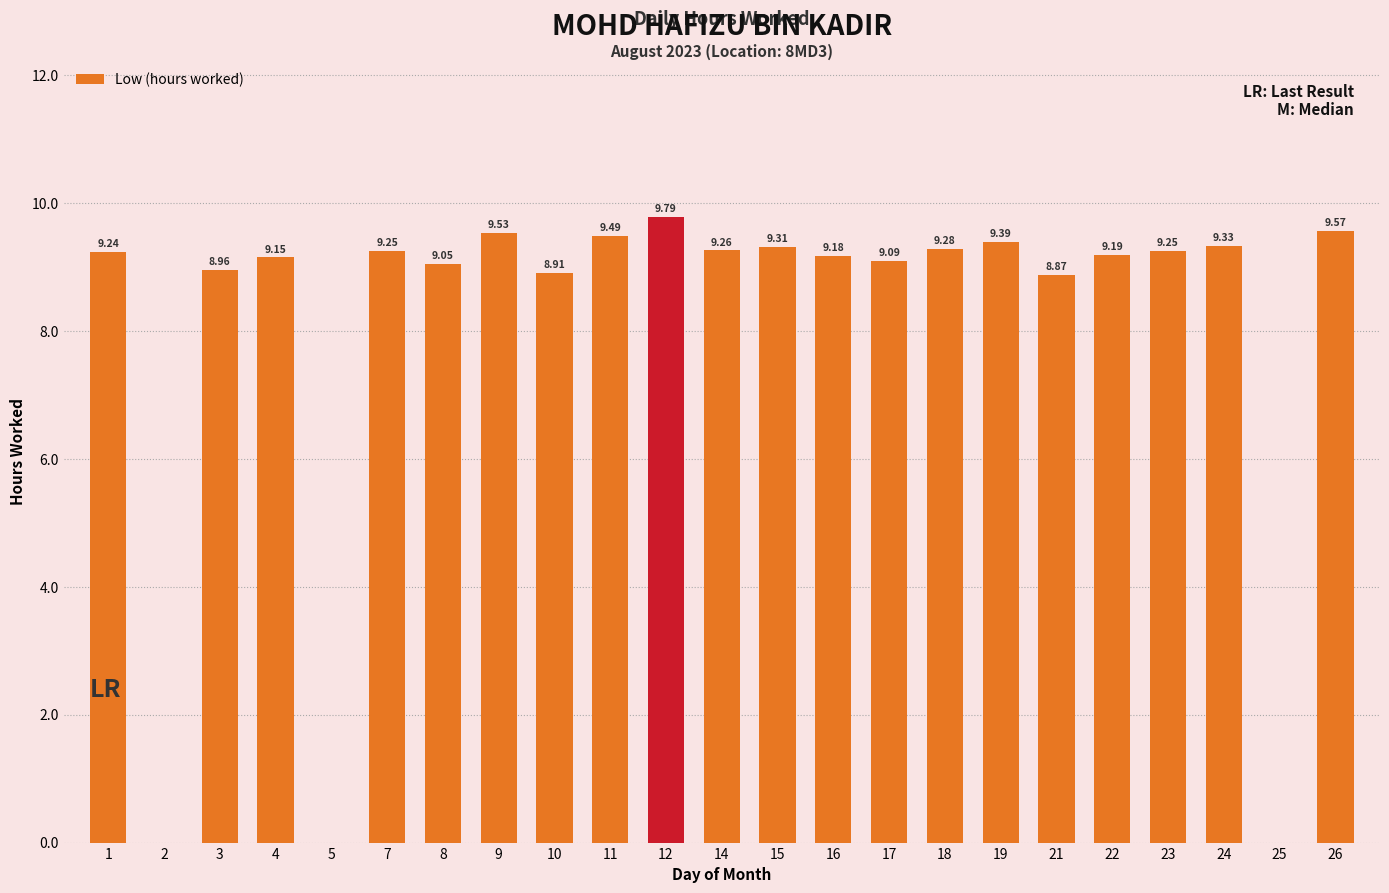

At which label does the data first exceed 9?

1